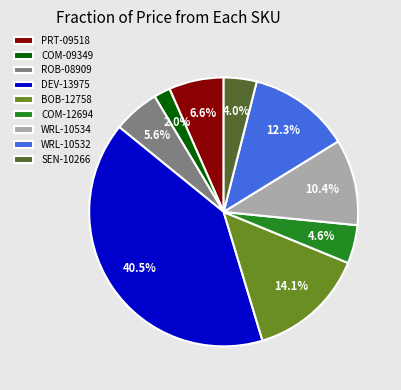

How many slices are in this pie chart?

9